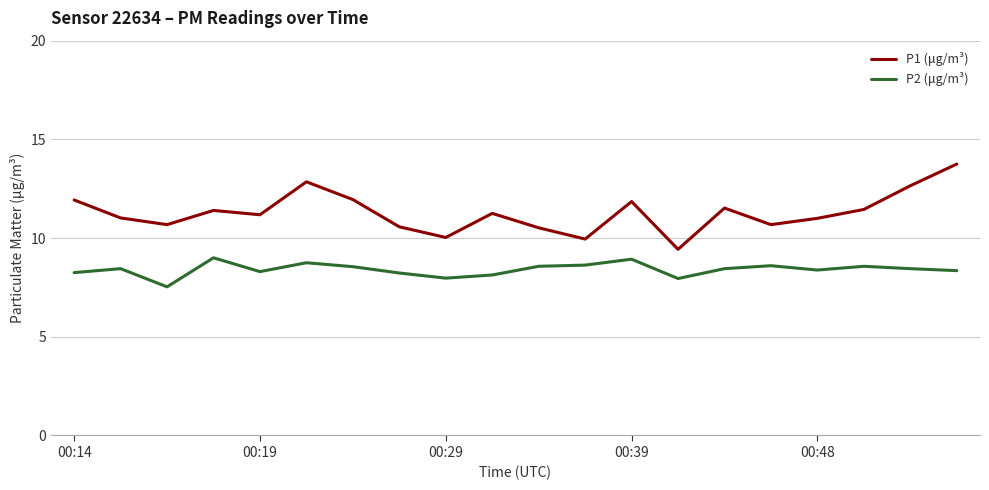

Which series has the widest spread of values?

P1 (μg/m³)